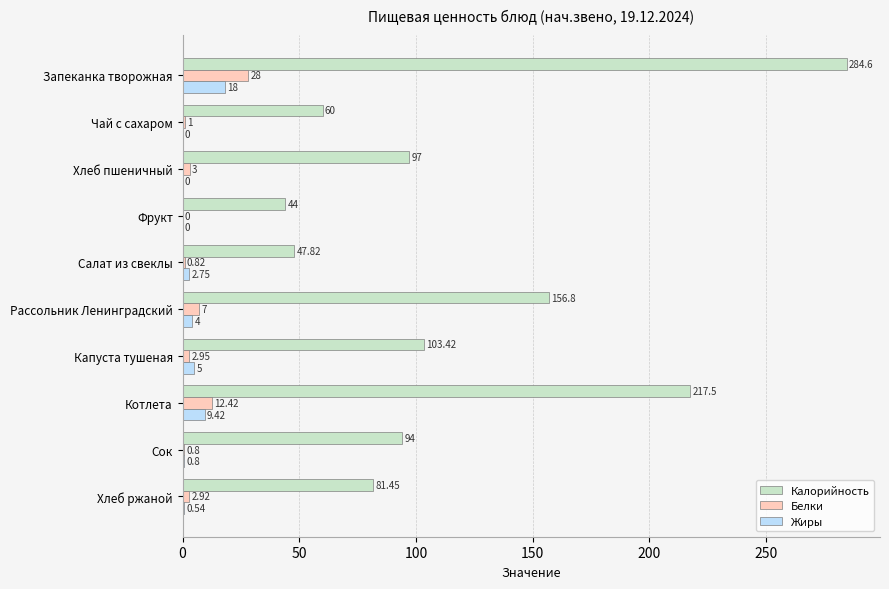

Where is Калорийность nearest to the value 164?

Рассольник Ленинградский